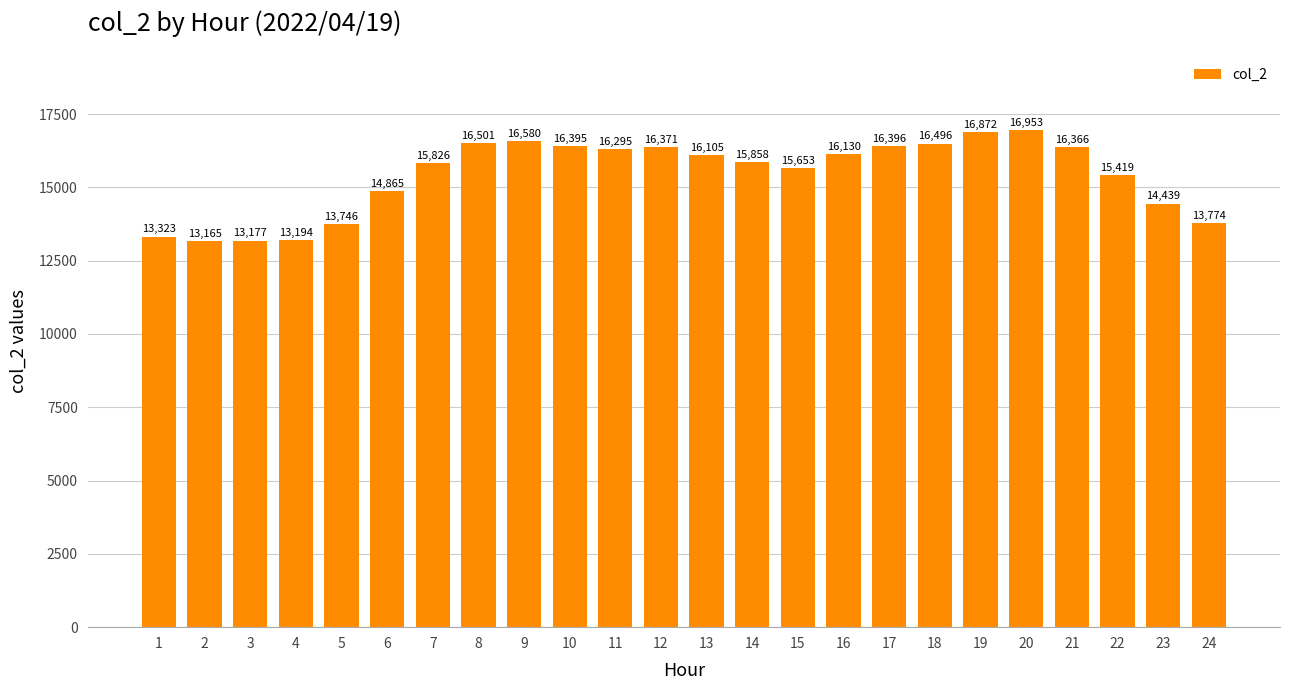

What is the sum of all values?

369899